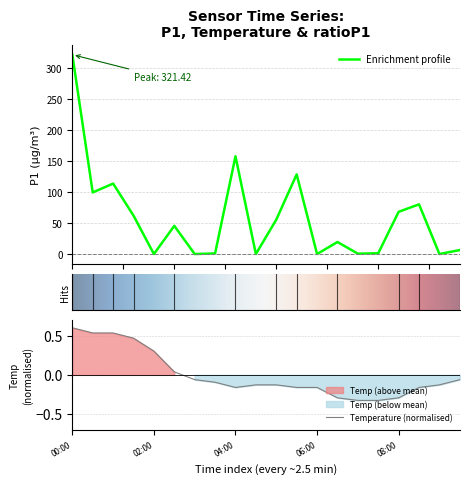

What is the highest value of the Enrichment profile series?

321.4